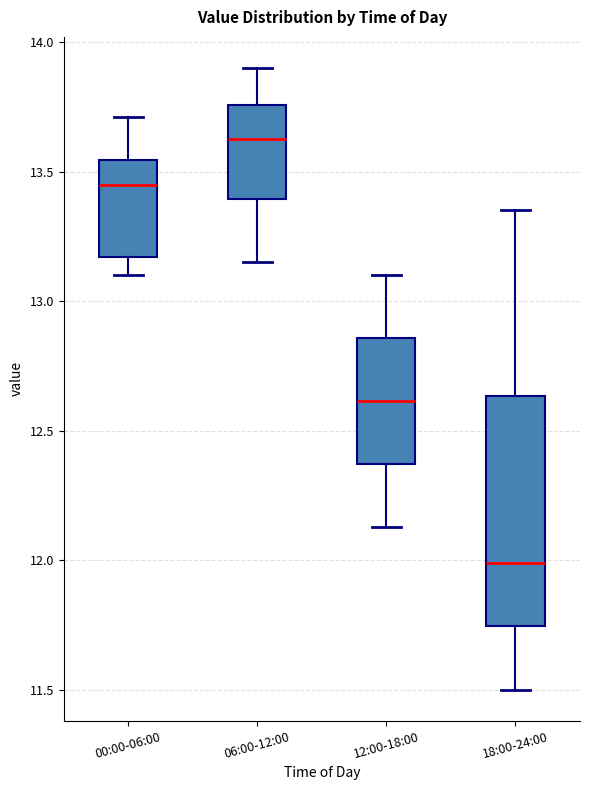

Reading left to right, transcribe this box plot: for each box, give where its median line is, the range the box spans, and where its two whiskers end, as read against the y-axis. The values are not printed on the chart, so give them approximately, as read against the axis.

00:00-06:00: median 13.45, box 13.15 to 13.55, whiskers 13.10 to 13.70
06:00-12:00: median 13.65, box 13.40 to 13.75, whiskers 13.15 to 13.90
12:00-18:00: median 12.60, box 12.35 to 12.85, whiskers 12.15 to 13.10
18:00-24:00: median 12.00, box 11.75 to 12.65, whiskers 11.50 to 13.35